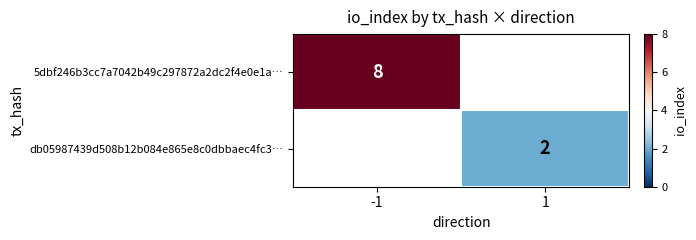

The value of db05987439d508b12b084e865e8c0dbbaec4fc3… at 1 is 3. True or false?

False